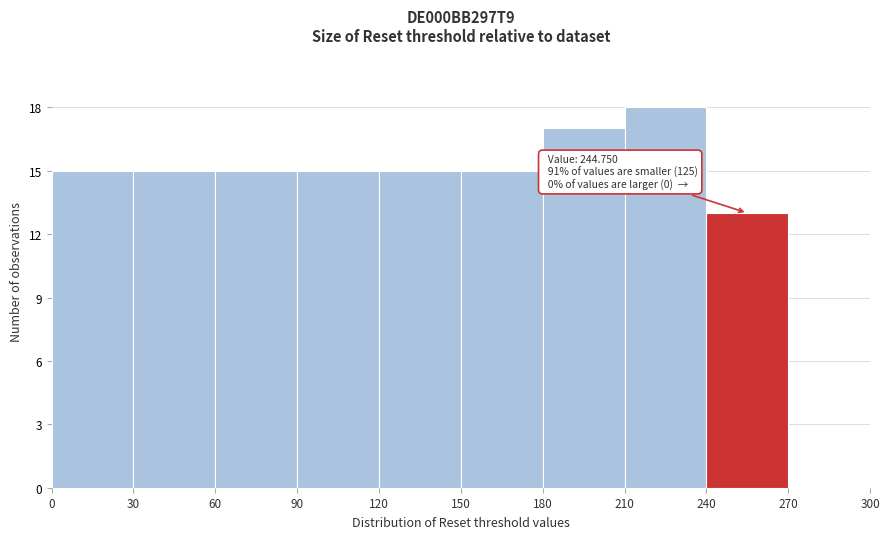

Which range on the x-axis has the tallest bar?

210 to 240